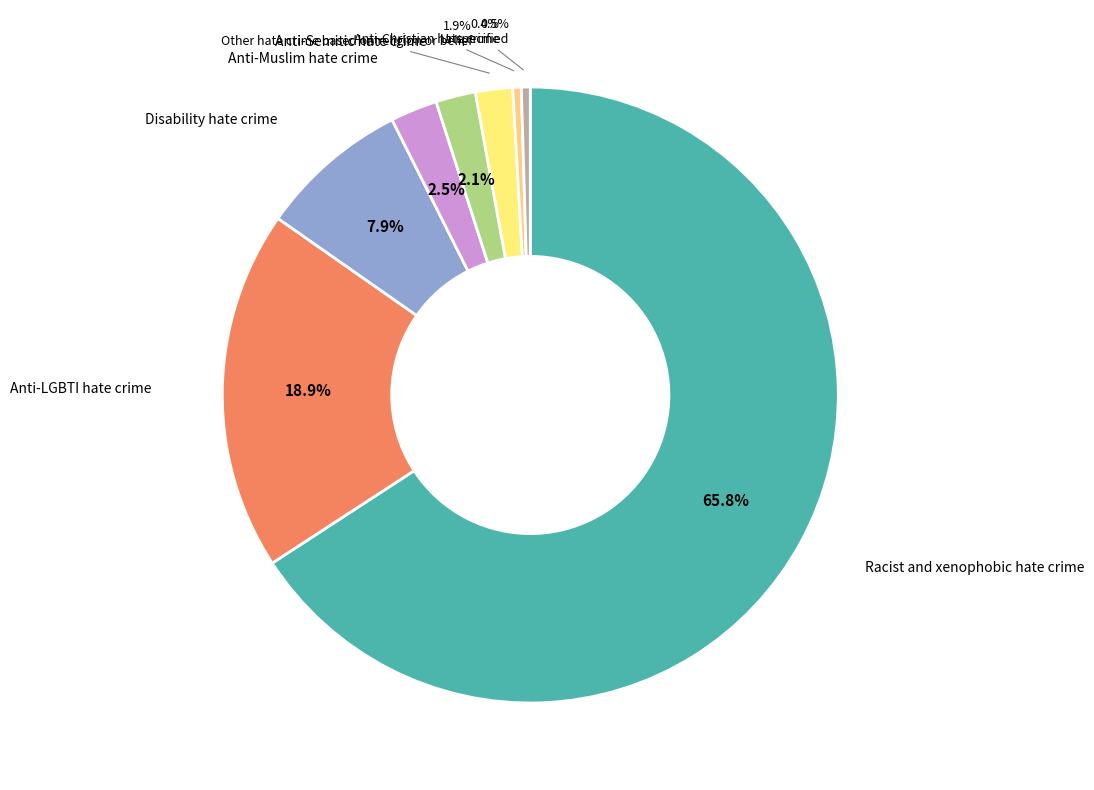

To the nearest percent, what is the average slice percentage?

12%